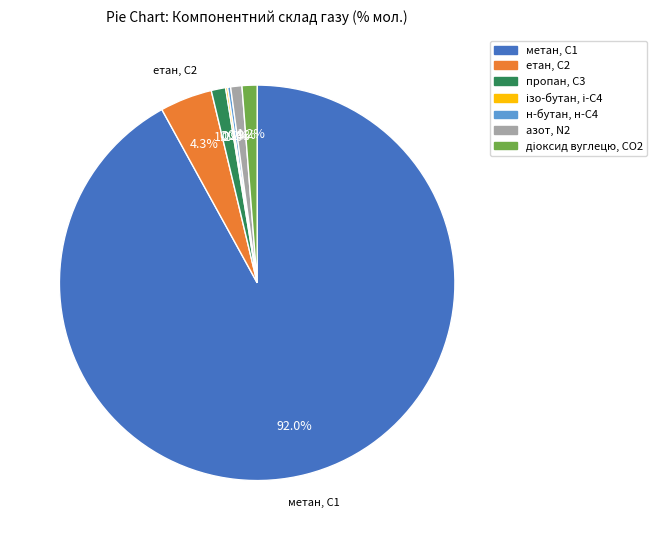

What is the largest slice in the pie chart?

метан, С1